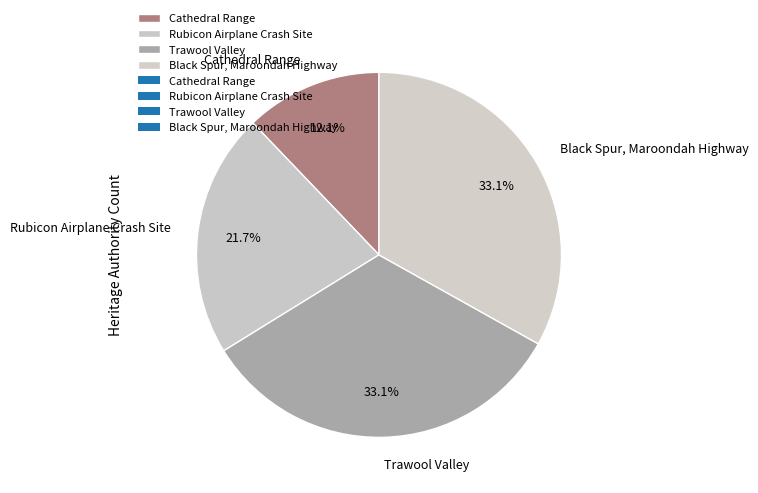

What percentage is the Trawool Valley slice, to the nearest percent?

33%